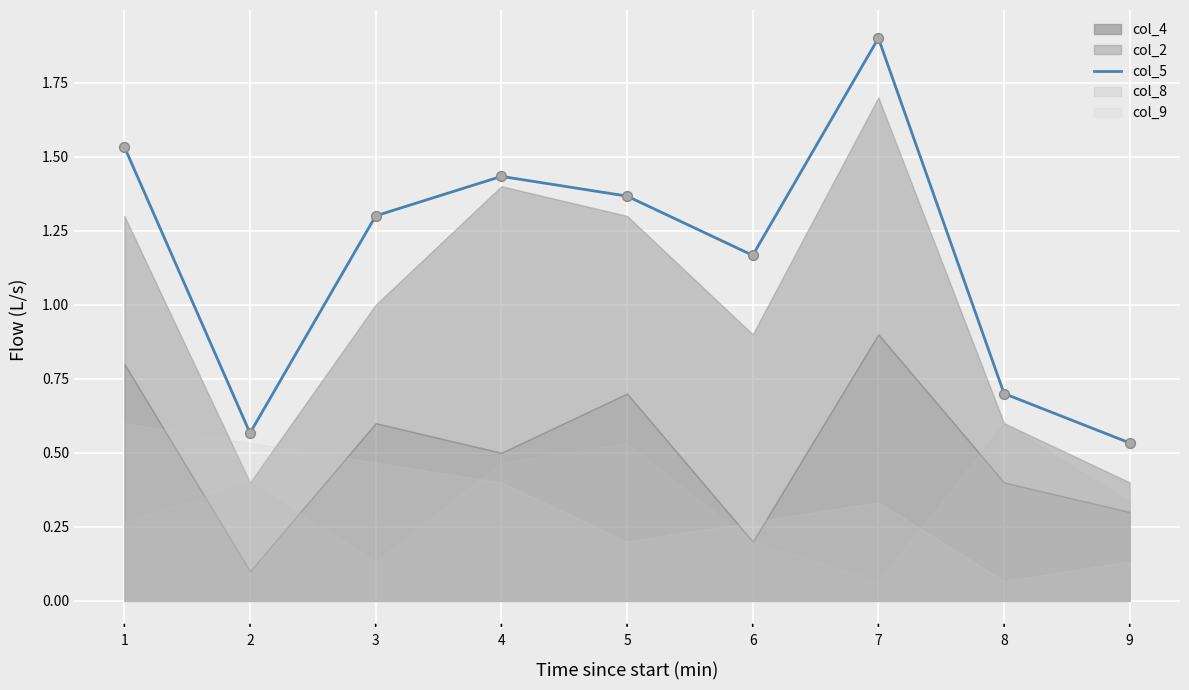

What is the highest value of the col_5 series?

1.9